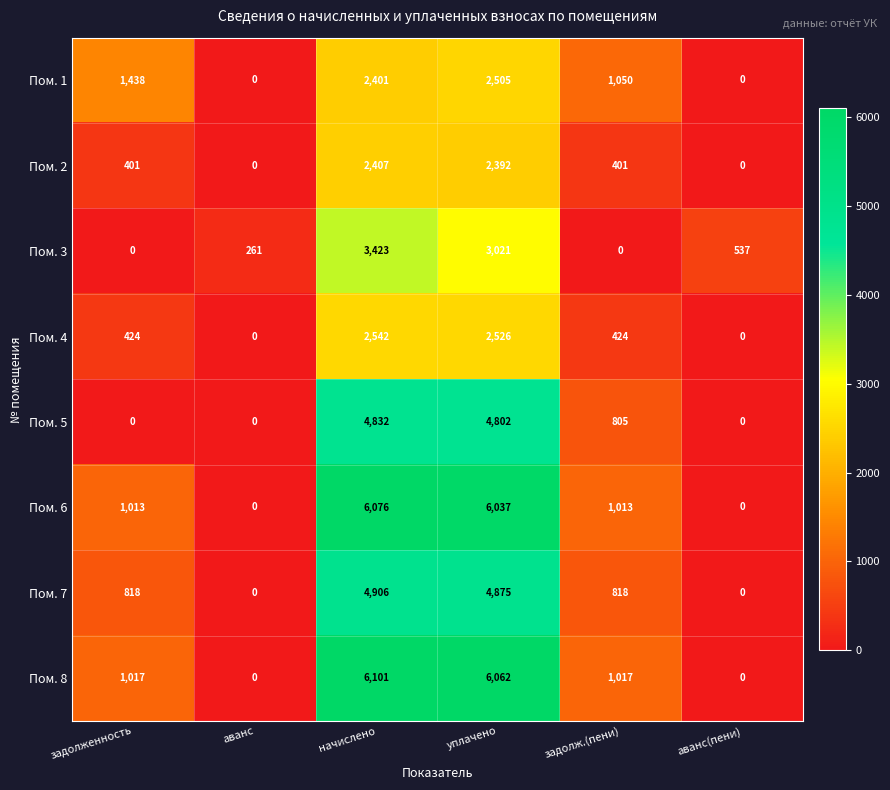

Which series changed the most between начислено and задолж.(пени)?

Пом. 8